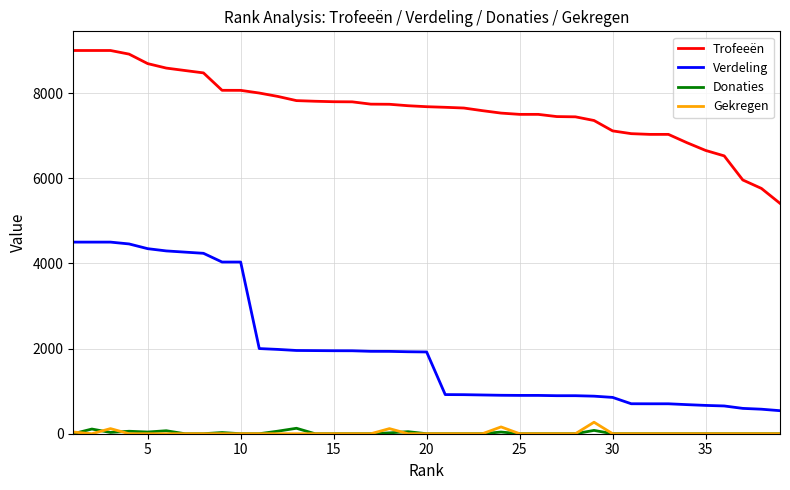

Which series has the widest spread of values?

Verdeling